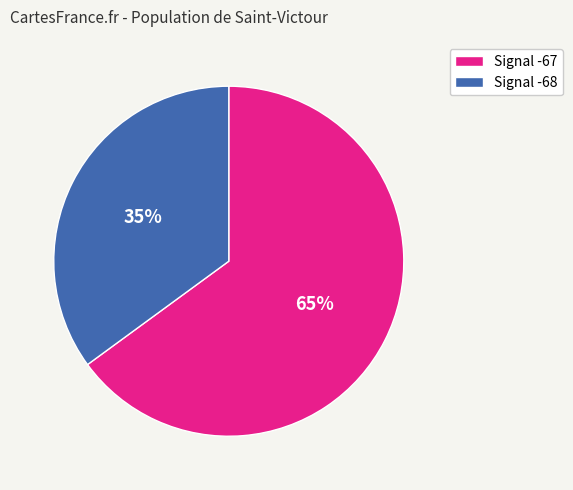

Is there any slice that represents more than half of the pie?

Yes